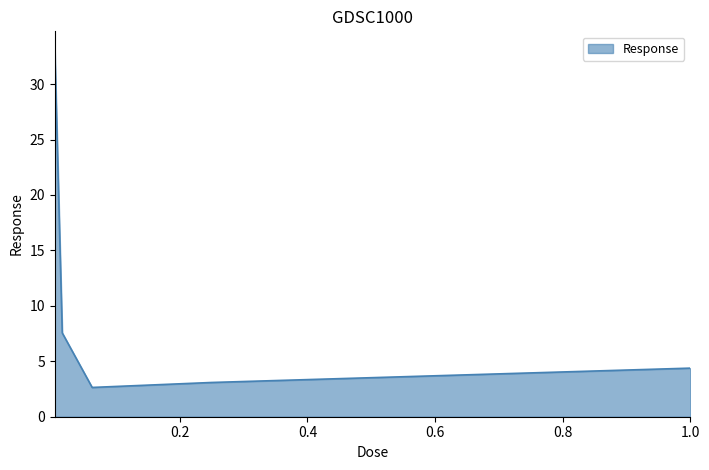

Count the number of data series in this chart.

1